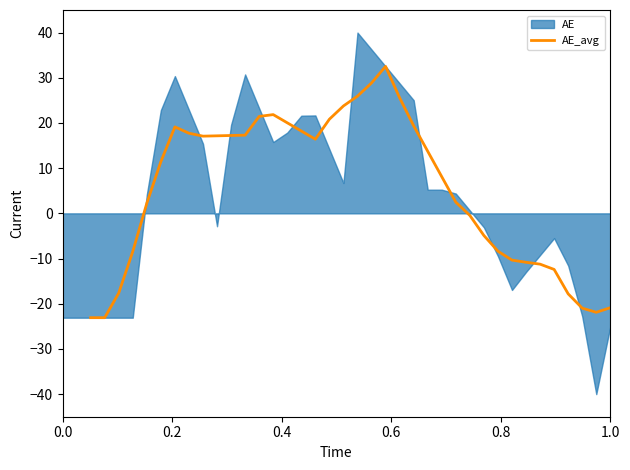

How many points are higher than both their immediate neighbors (excluding endpoints)?

3